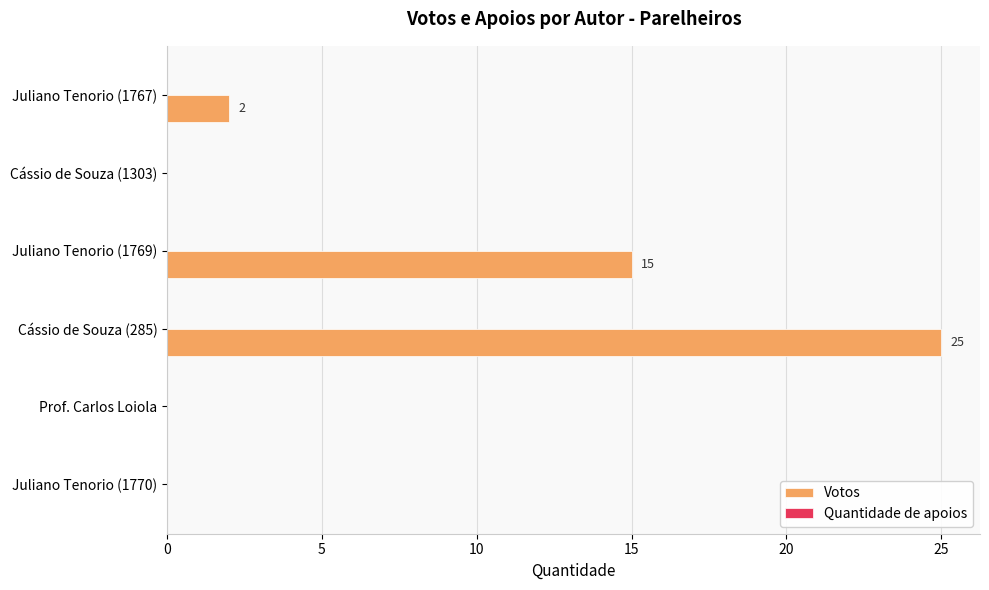

Is it true that the value at Juliano Tenorio (1770) is 0?

True